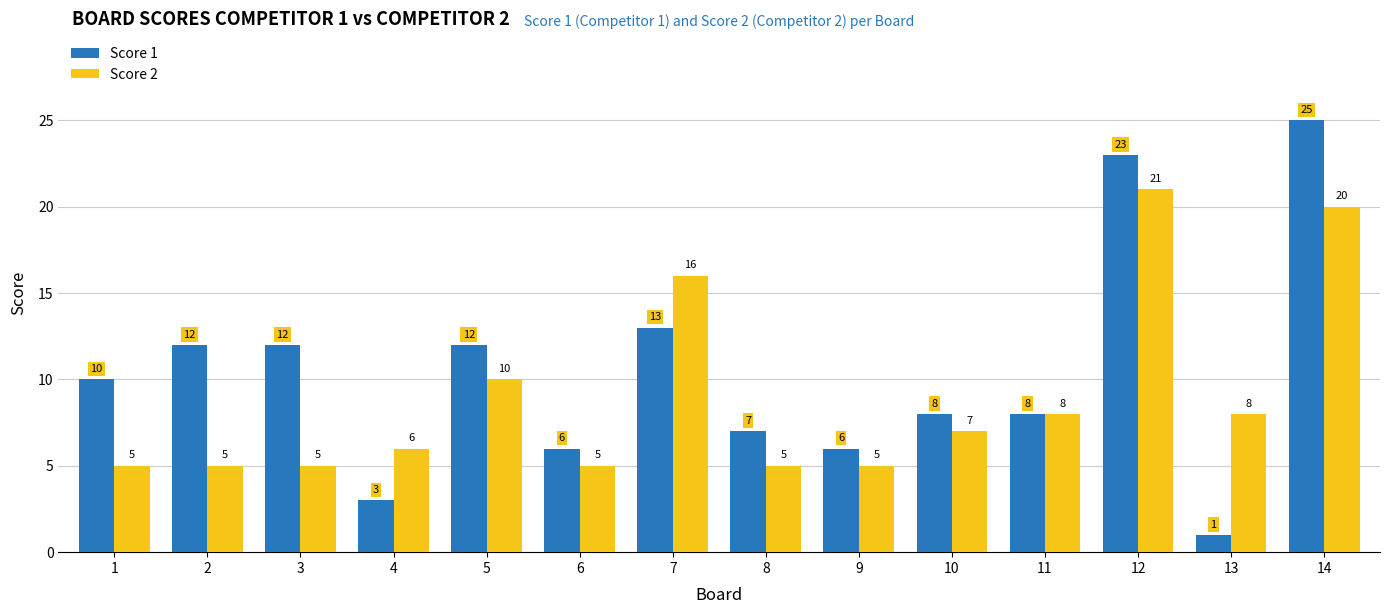

Which series changed the most between 5 and 10?

Score 1